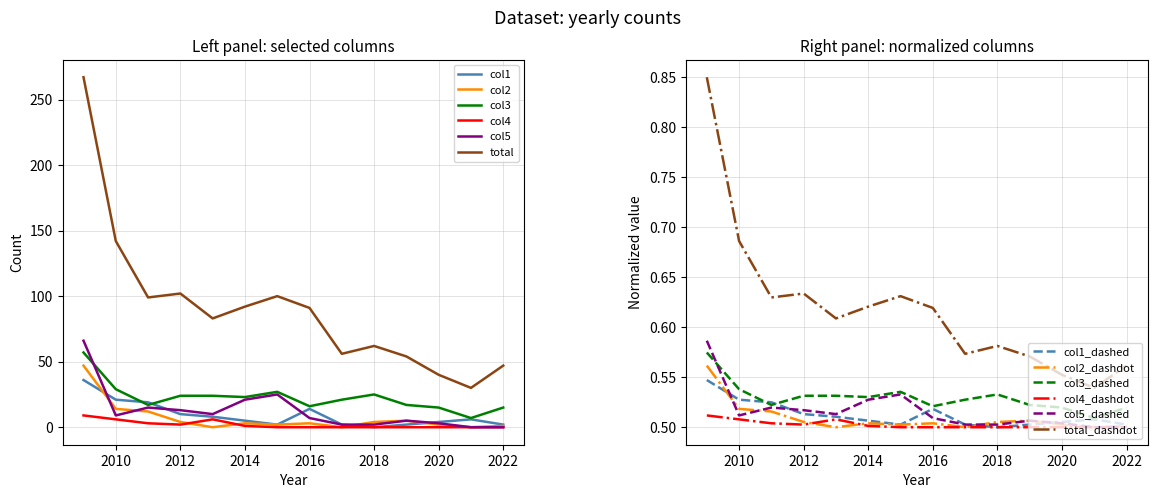

The col3 series shows 15 at 2020. True or false?

True